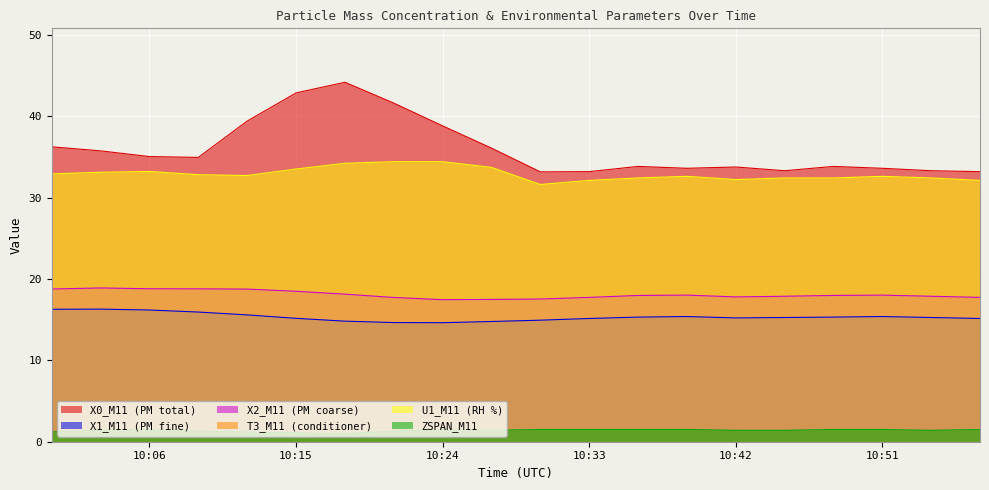

Which series has the widest spread of values?

X0_M11 (PM total)